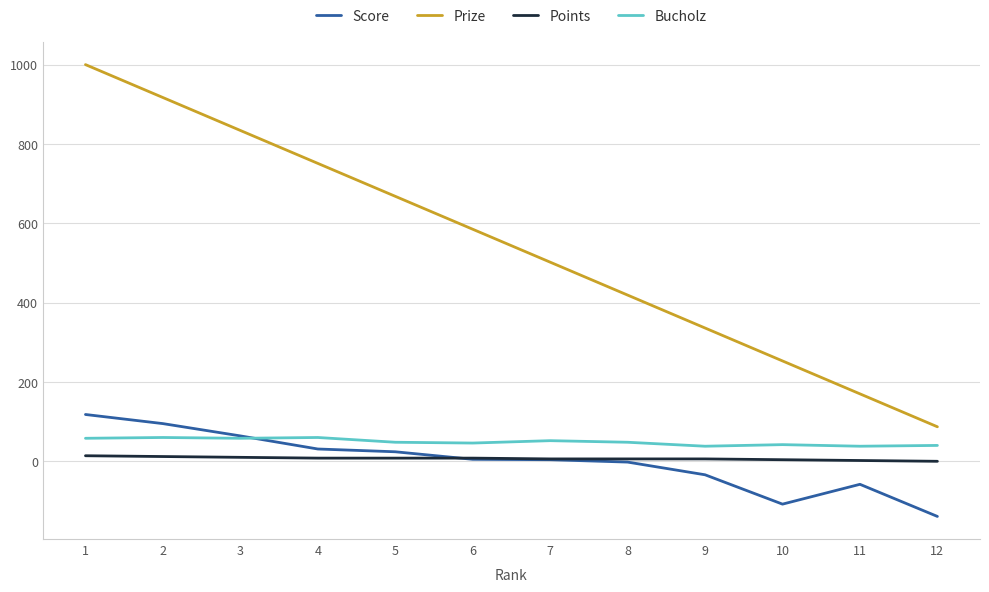

At which label does Score reach its peak?

1